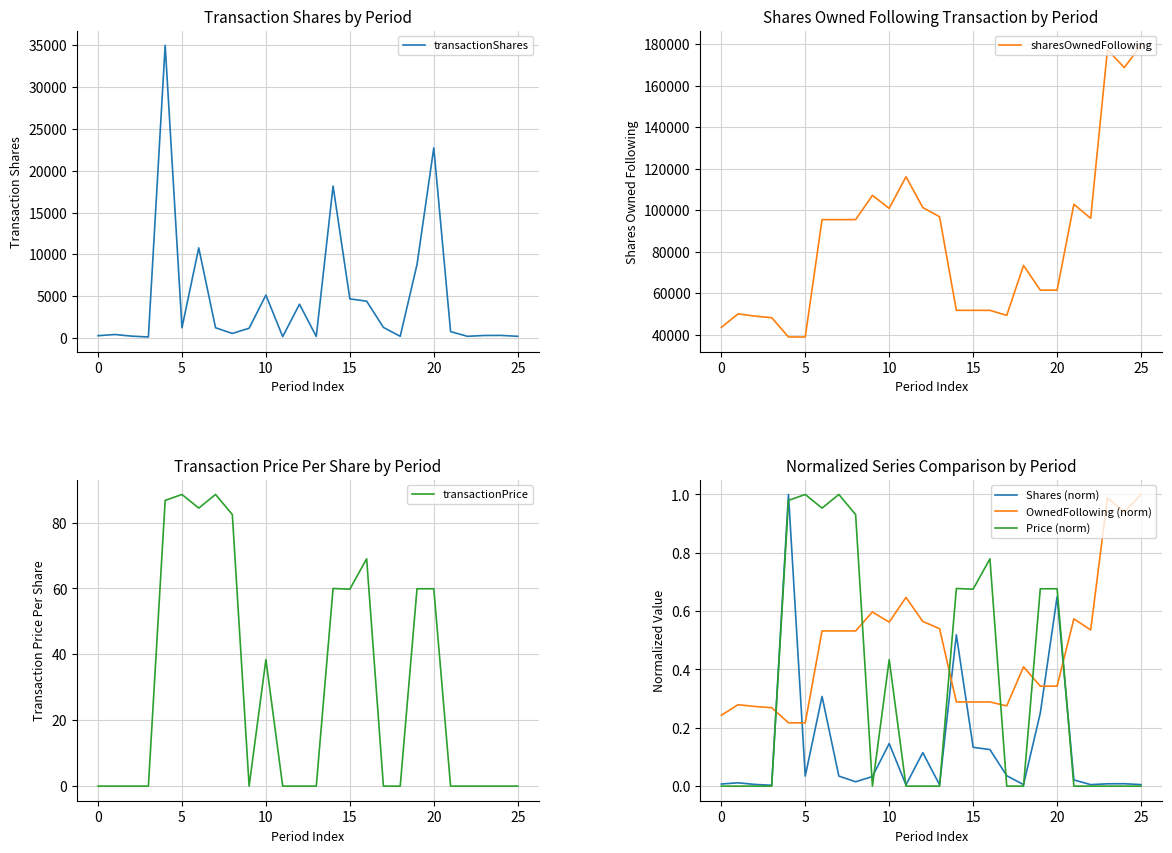

What are all the series names shown in the legend?

transactionShares, sharesOwnedFollowing, transactionPrice, Shares (norm), OwnedFollowing (norm), Price (norm)